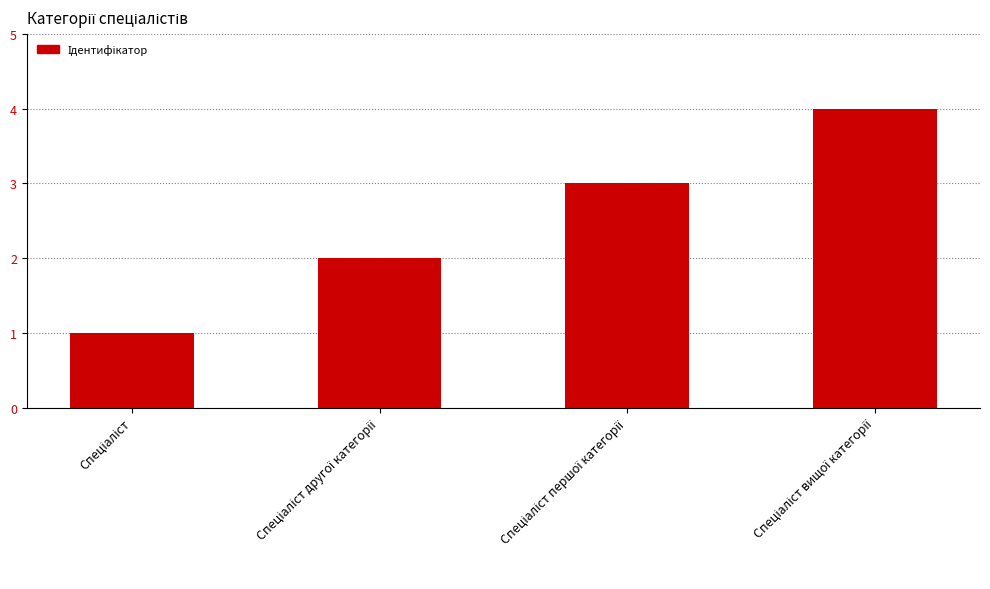

What is the difference between the maximum and minimum values?

3